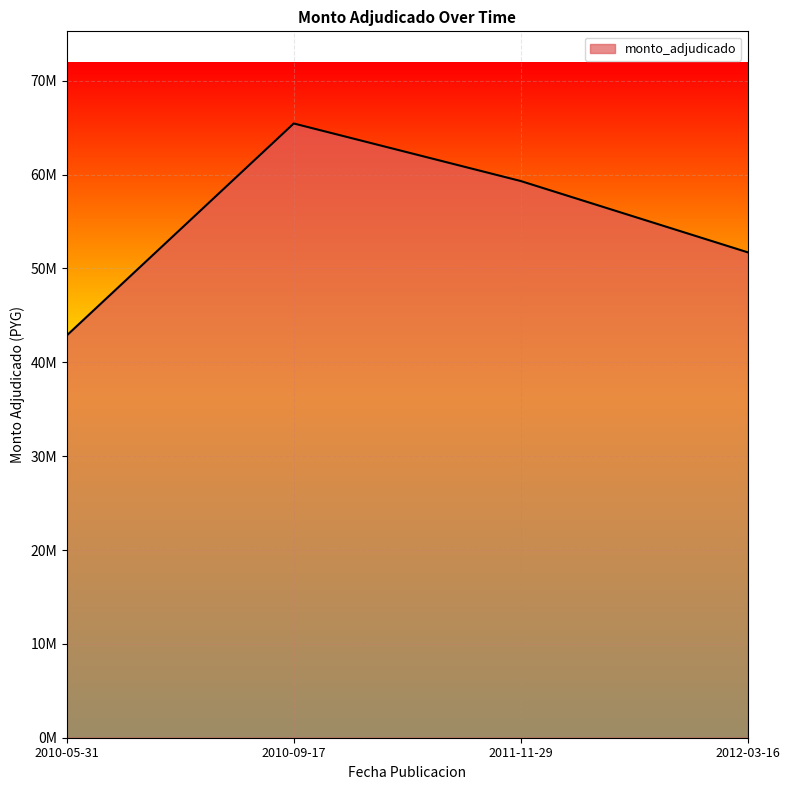

Does the chart display data point markers on the line(s)?

No